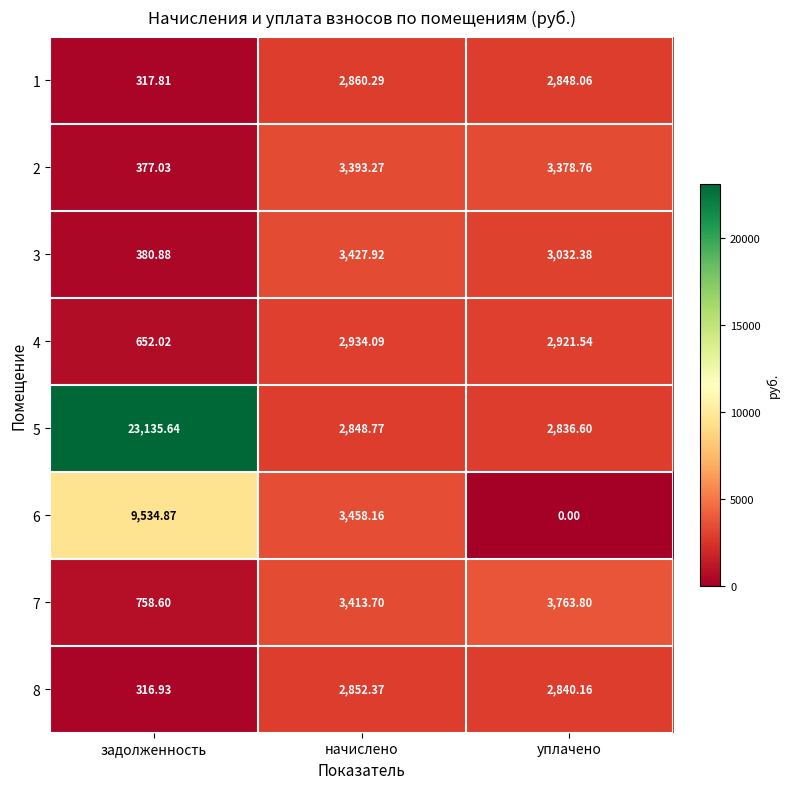

What is the difference between the highest and lowest values at задолженность?

22818.7